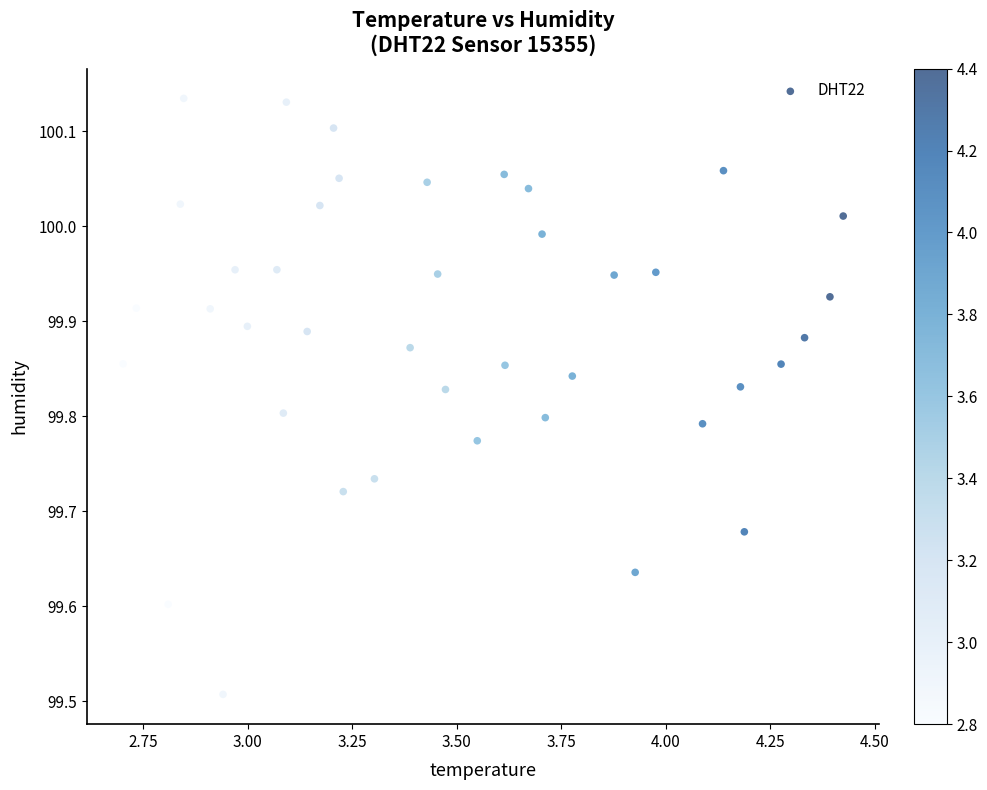

What is the range of X values (max minus min)?

1.7